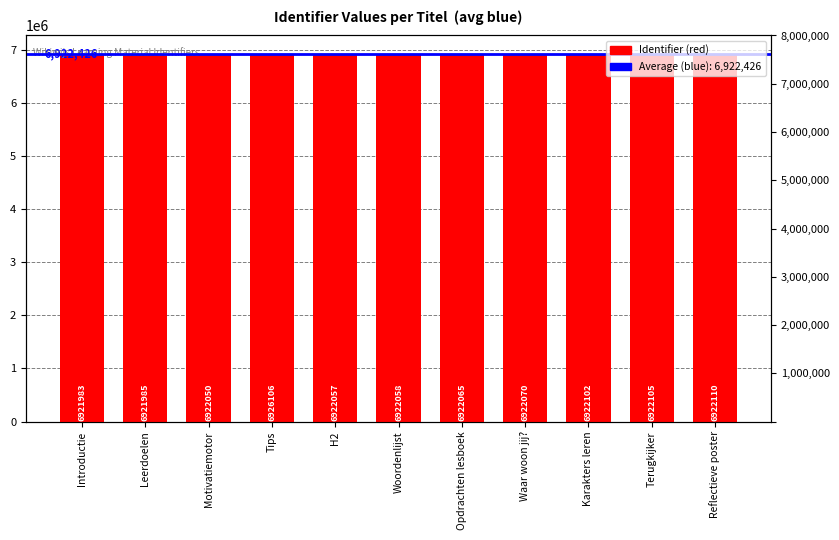

Does the chart contain stacked bars?

No